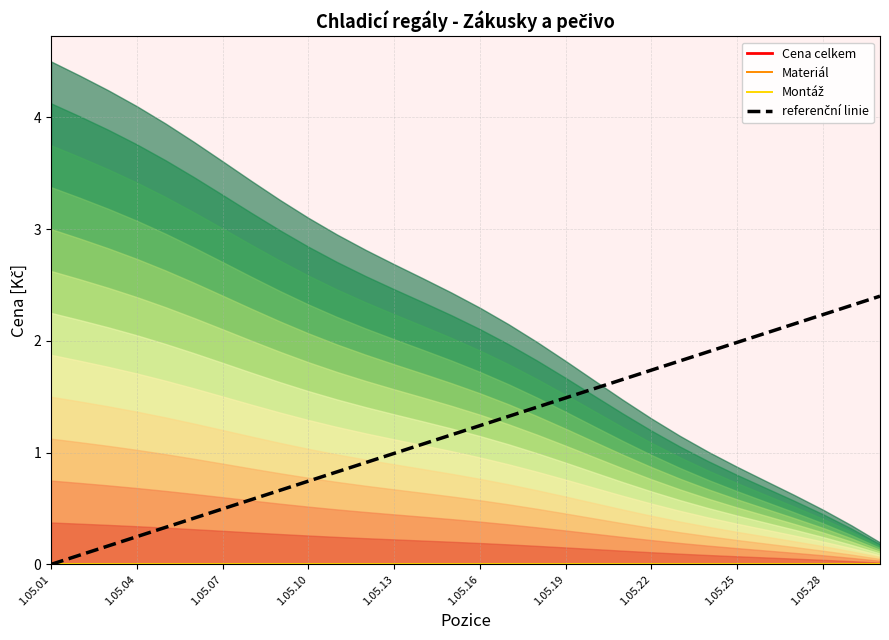

Which category has the lowest value in the Materiál series?

1.05.01